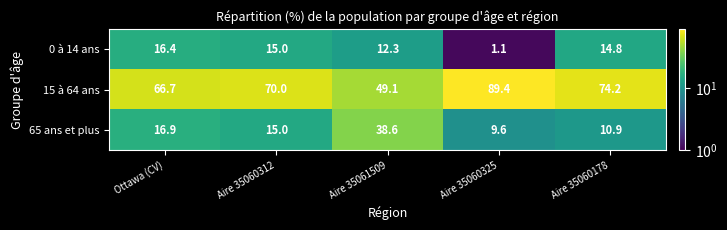

Reading left to right, what are all the values shown in this chart?

0 à 14 ans: 16.4	15.0	12.3	1.1	14.8
15 à 64 ans: 66.7	70.0	49.1	89.4	74.2
65 ans et plus: 16.9	15.0	38.6	9.6	10.9